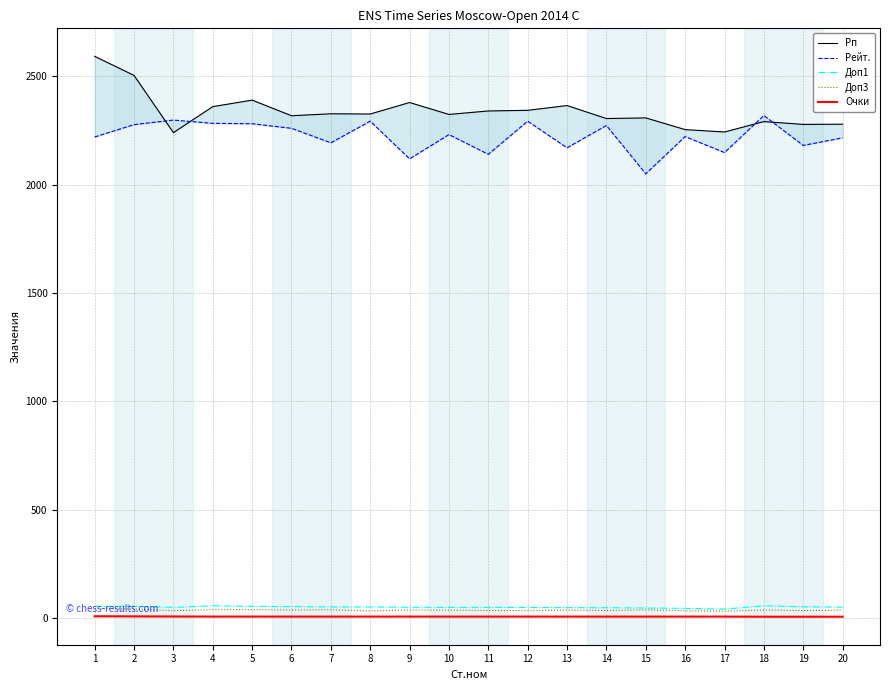

What is the greatest value displayed?

2592.0